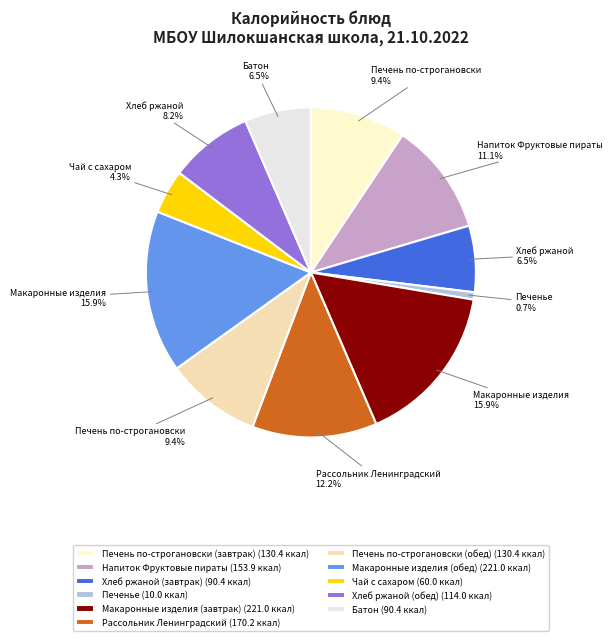

The Печень по-строгановски (завтрак) slice represents 9% of the pie. True or false?

True